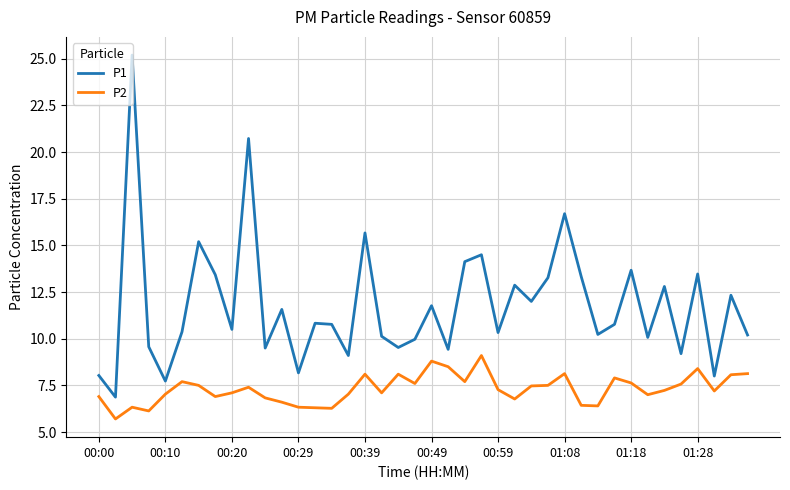

What is the greatest value displayed?

25.2